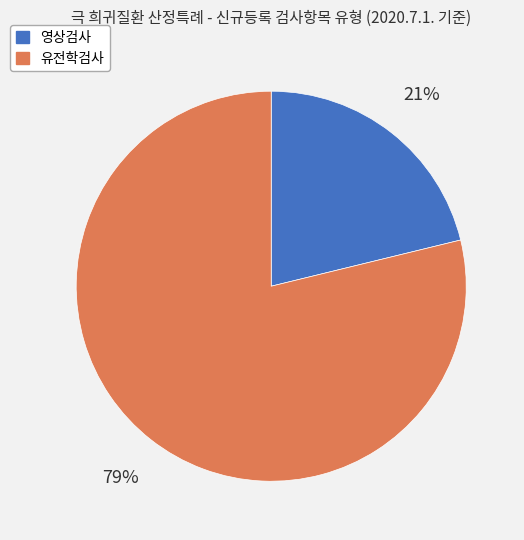

Is 영상검사 the majority of the pie?

No